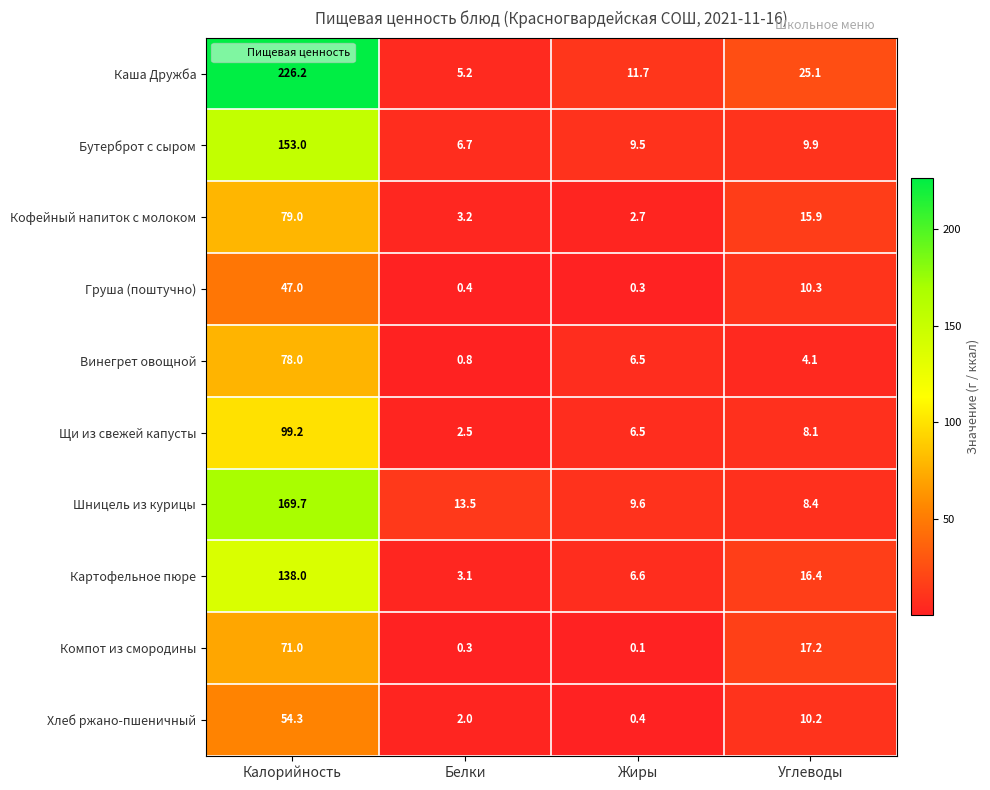

Where does the Кофейный напиток с молоком series first go above 15?

Калорийность